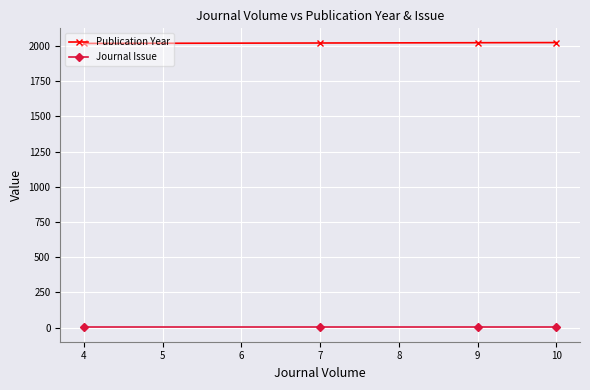

True or false: Publication Year has a value of 1169 at 4.

False